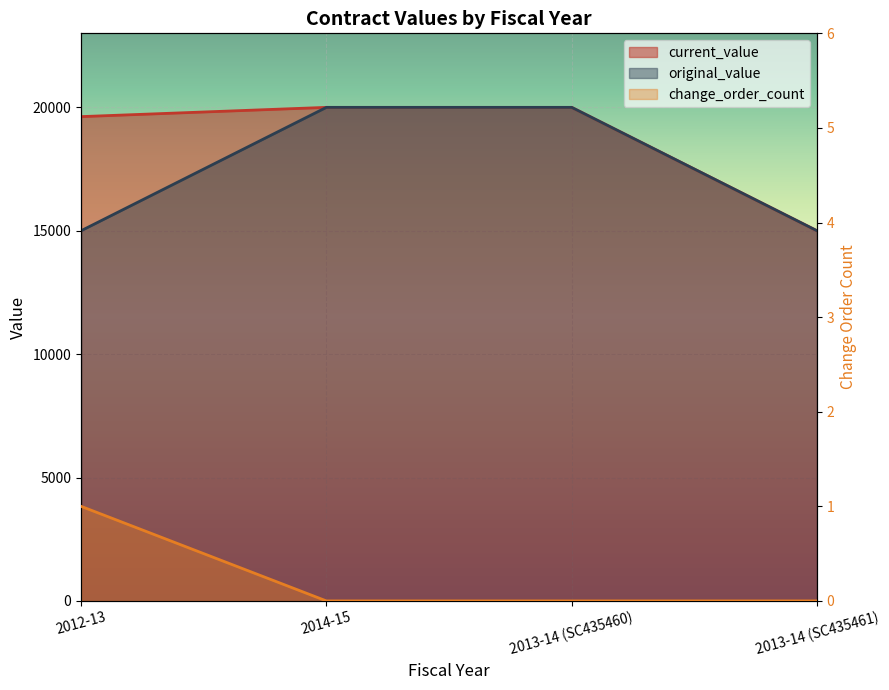

What is the sum of the original_value values at 2013-14 (SC435461) and 2014-15?

35000